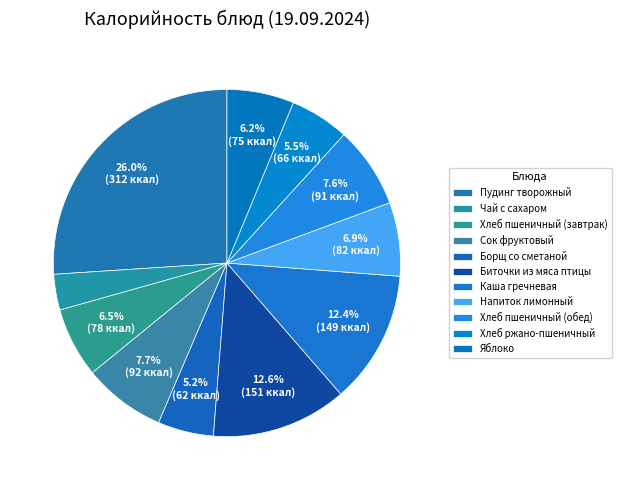

What is the smallest slice in the pie chart?

Чай с сахаром